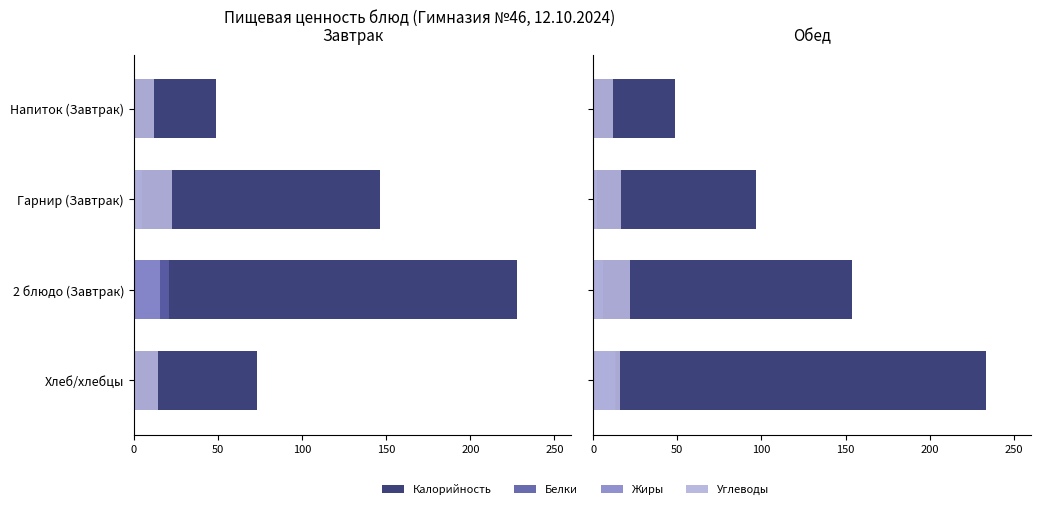

How many data points does each series have?

4